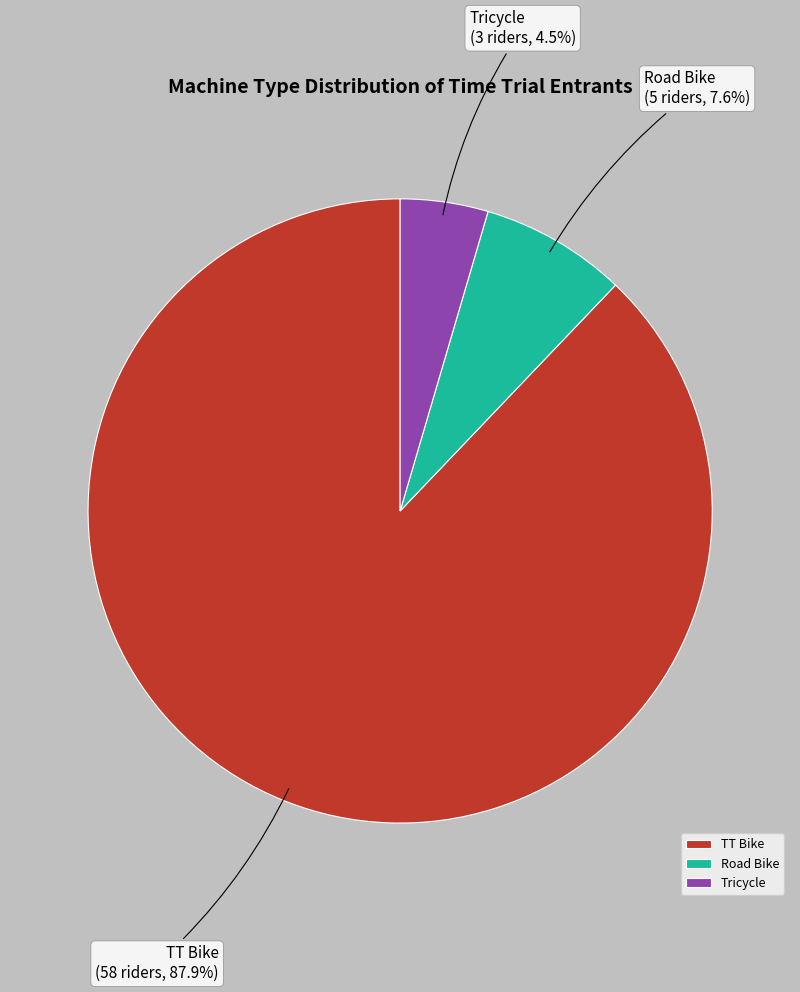

Rank the categories by value from highest to lowest.

TT Bike, Road Bike, Tricycle